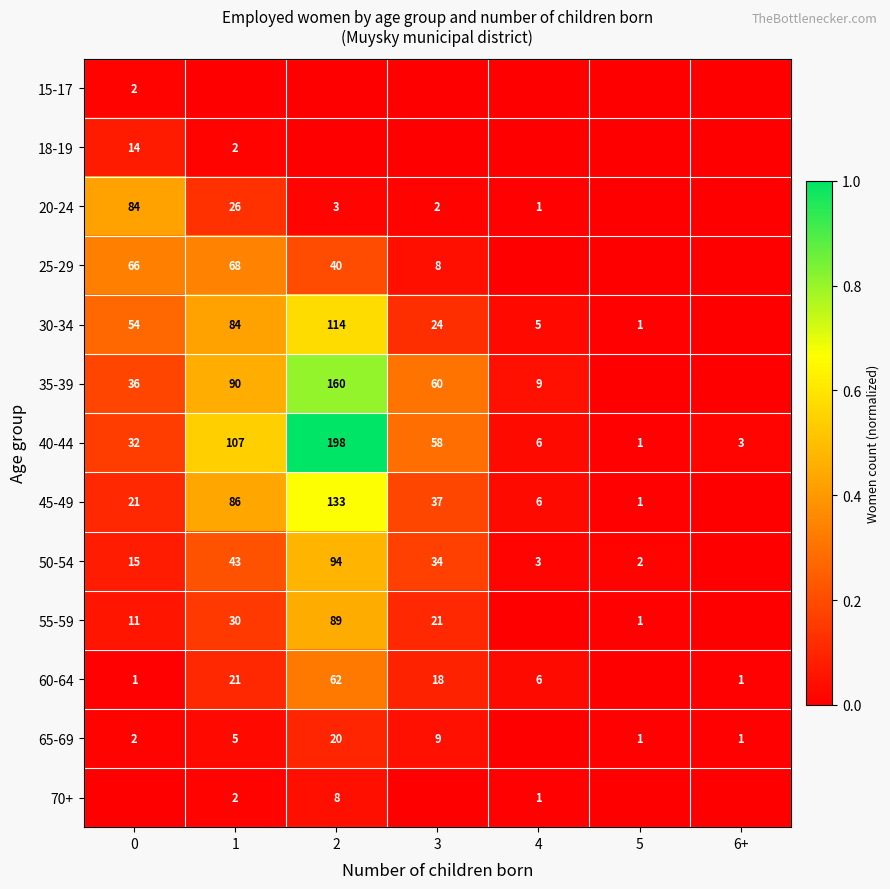

Is the value of 15-17 at 0 greater than the value of 45-49 at 0?

No